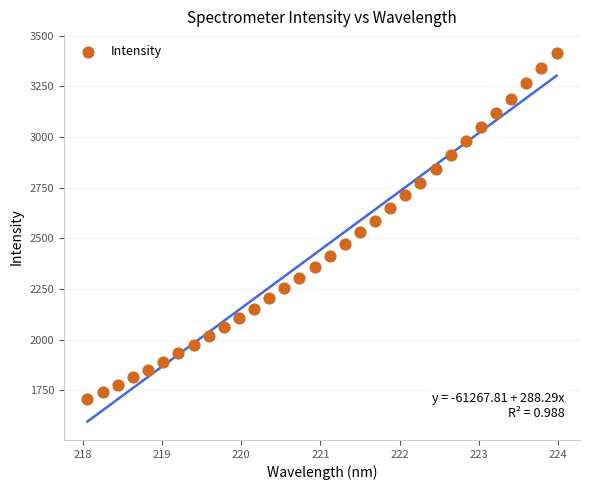

What is the range of X values (max minus min)?

5.9